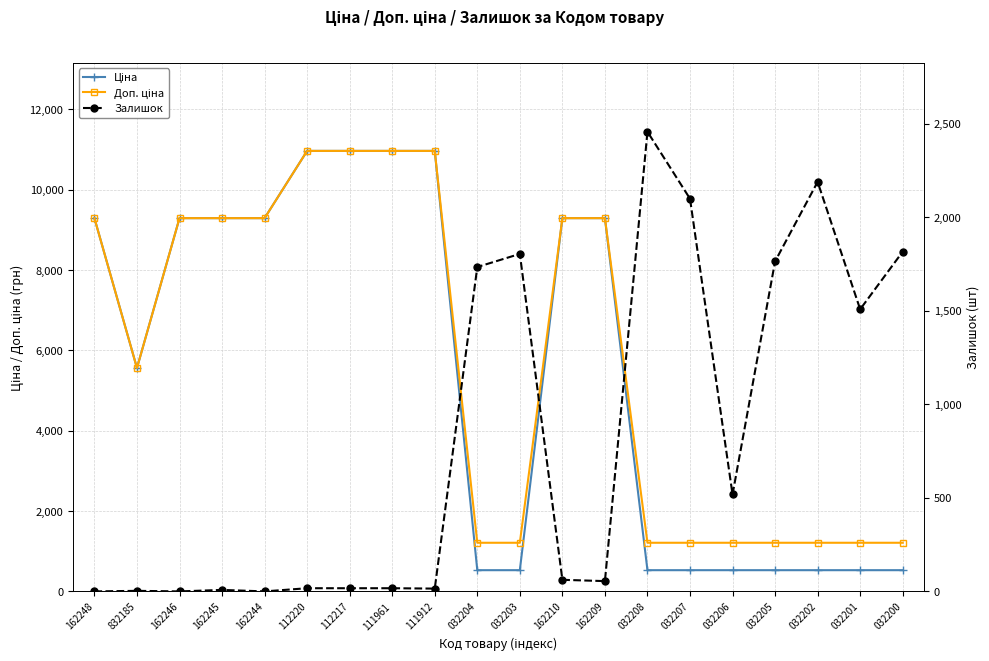

Is it true that Доп. ціна equals 1210.7 at 032204?

True